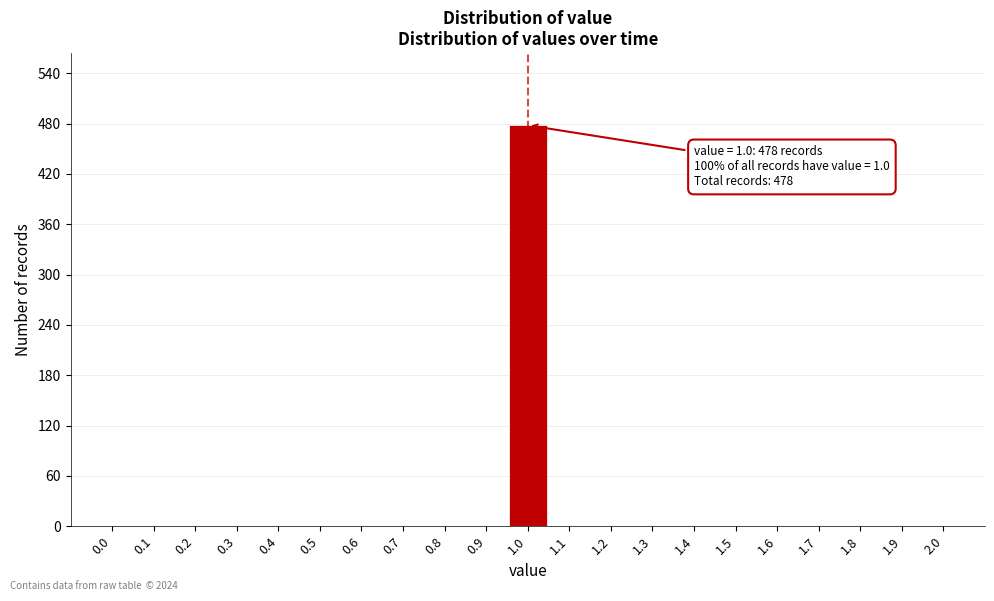

Over which range of the x-axis is the bar tallest?

0.95 to 1.05